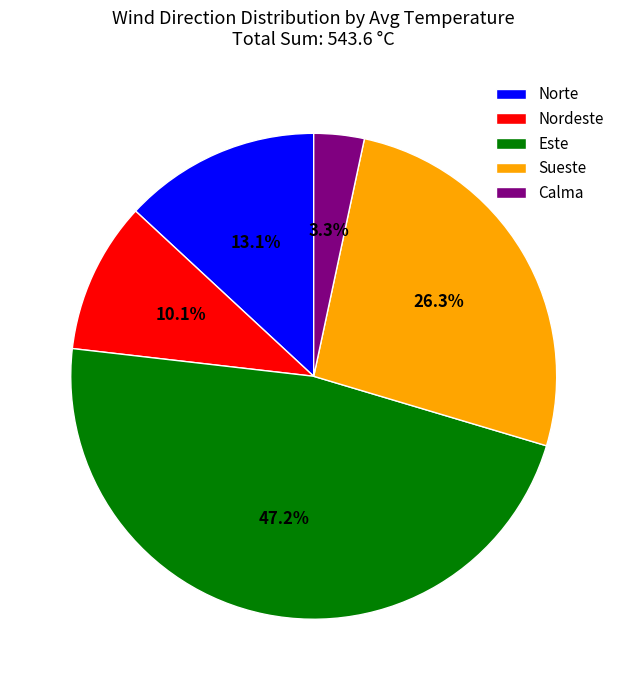

To the nearest percent, what is the difference between the Norte and Calma slice percentages?

10%